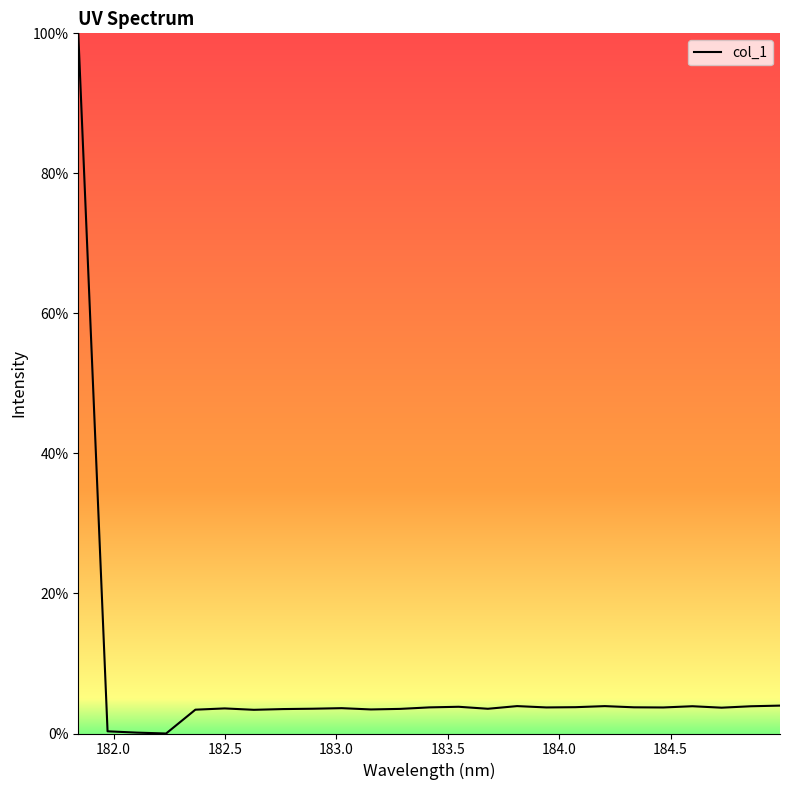

How many series are shown in this chart?

1